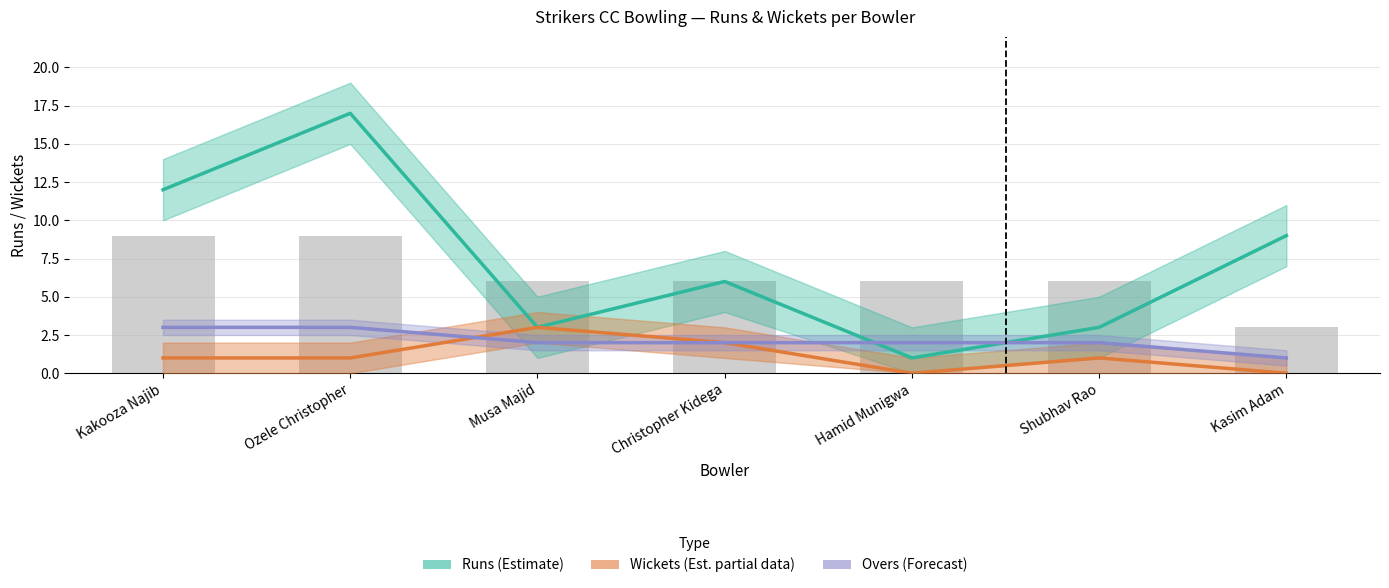

Which series has the widest spread of values?

Runs (Estimate)